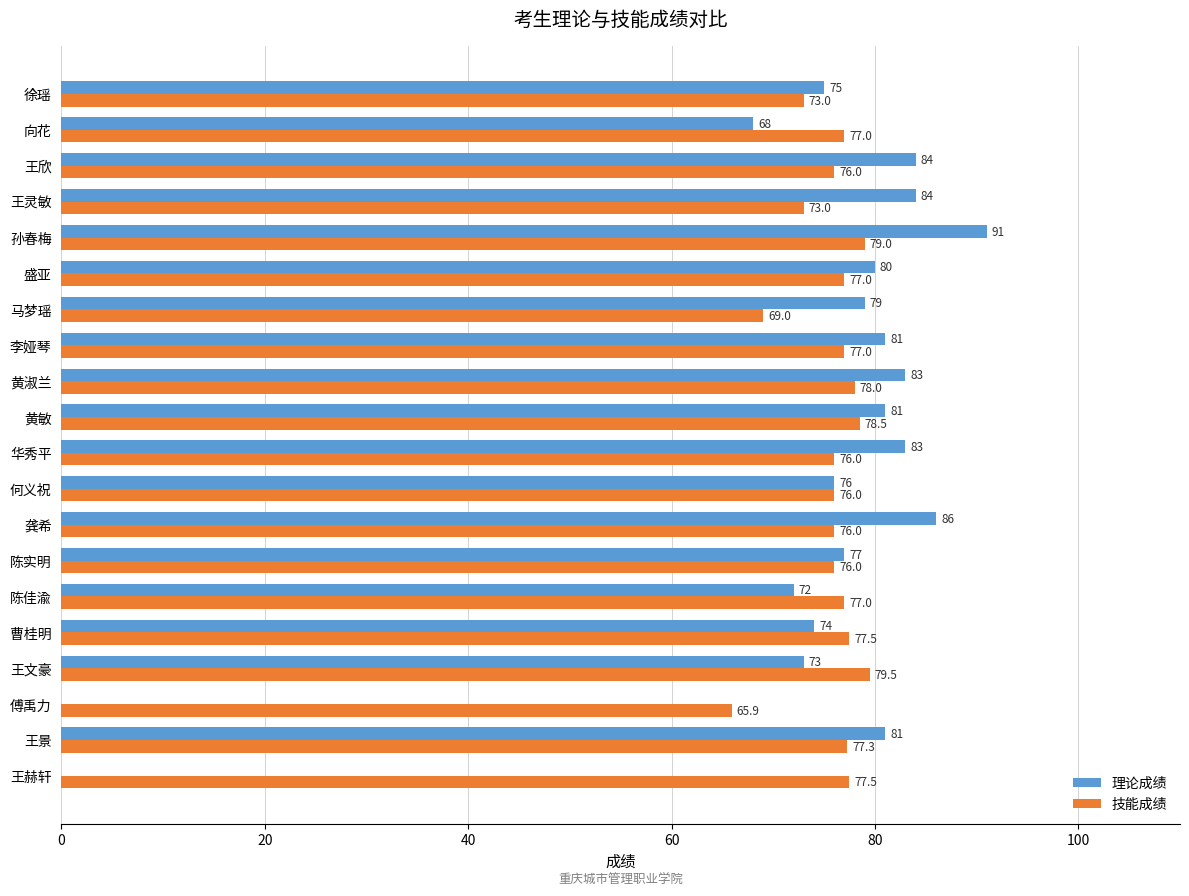

Between 陈佳渝 and 陈实明, which series saw the biggest shift?

理论成绩